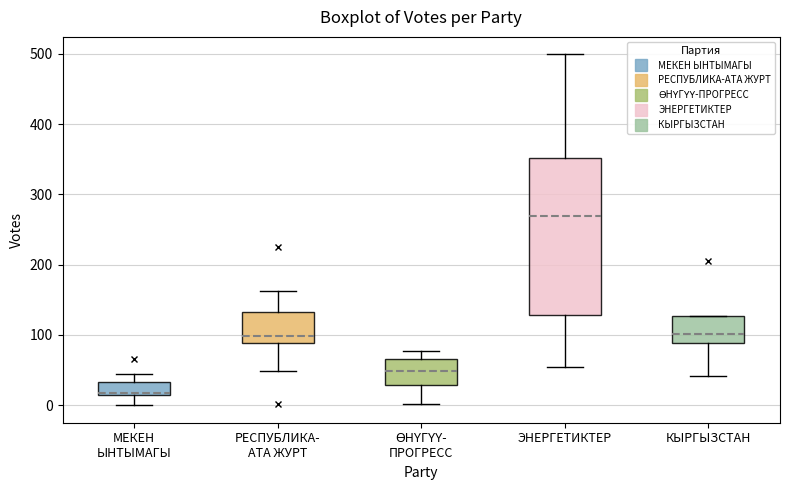

Which box's median line is the lowest?

МЕКЕН ЫНТЫМАГЫ